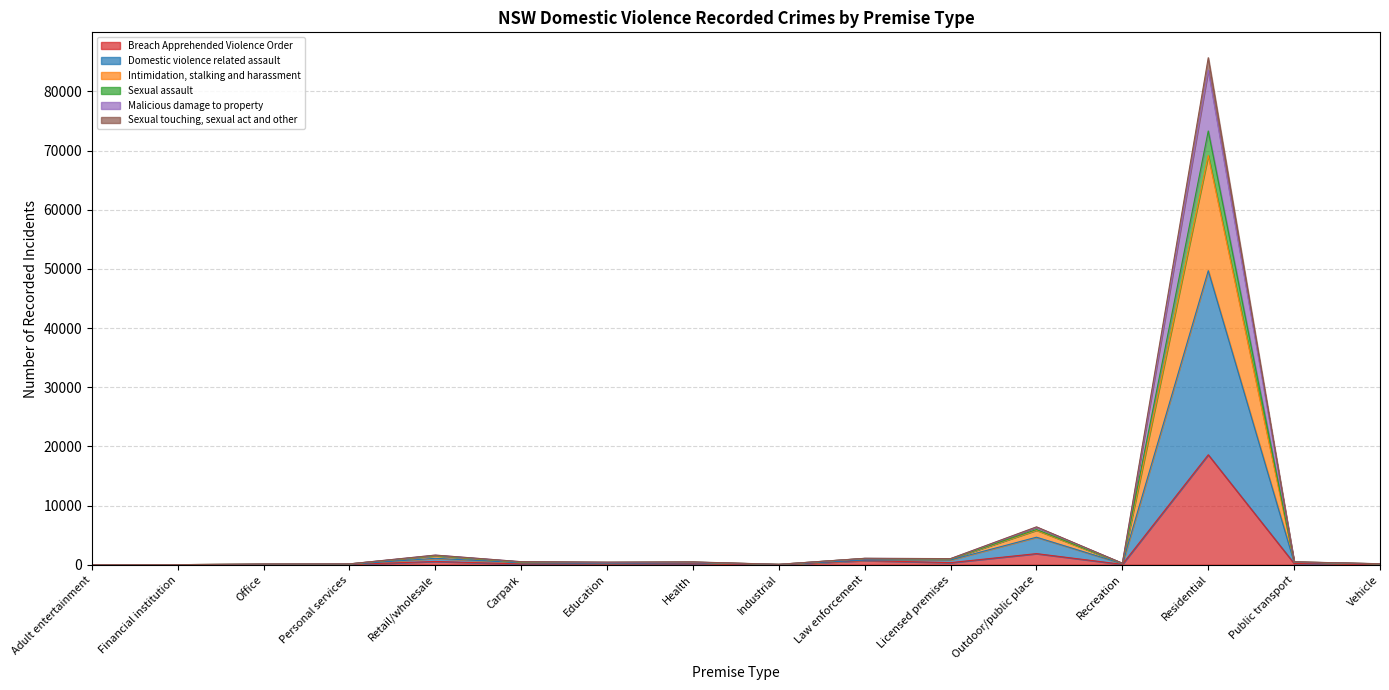

What are all the series names shown in the legend?

Breach Apprehended Violence Order, Domestic violence related assault, Intimidation, stalking and harassment, Sexual assault, Malicious damage to property, Sexual touching, sexual act and other